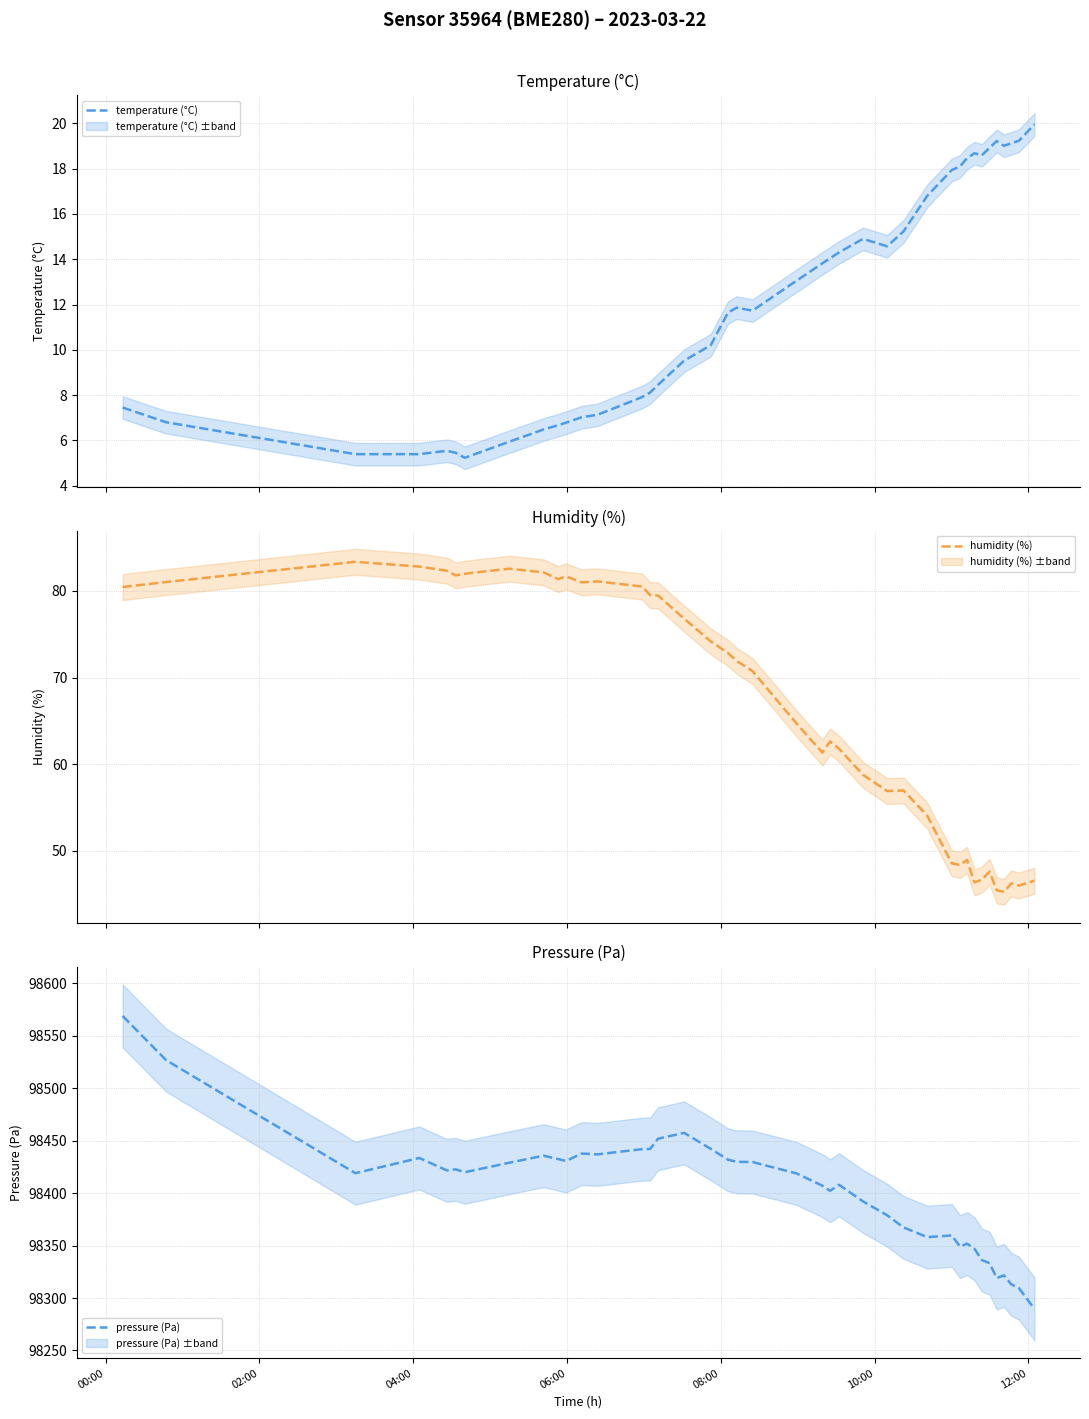

What is the lowest value of the temperature (°C) series?

5.2